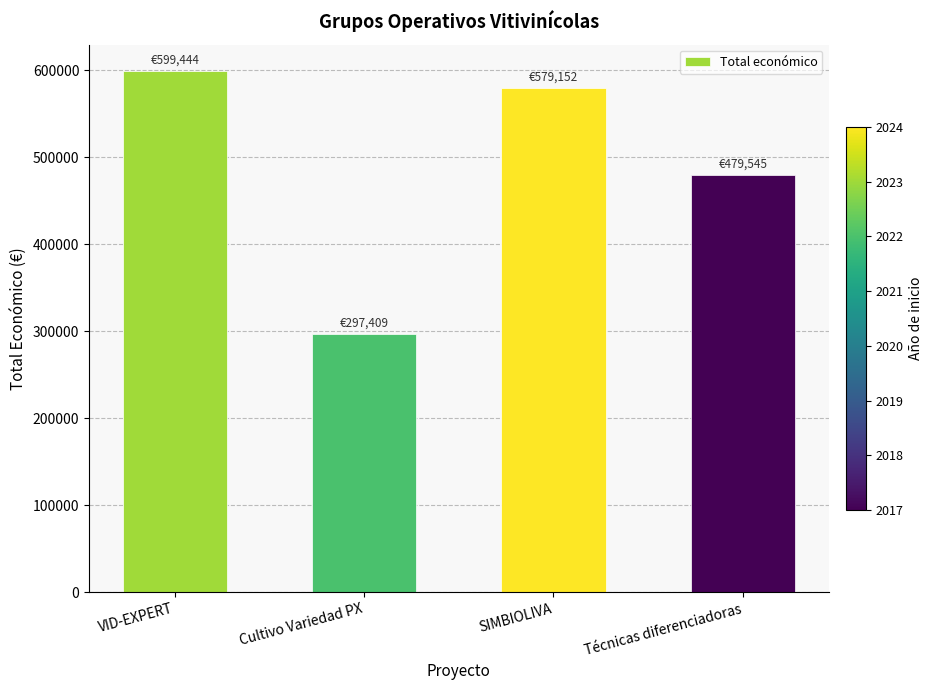

Rank the categories by value from highest to lowest.

VID-EXPERT, SIMBIOLIVA, Técnicas diferenciadoras, Cultivo Variedad PX